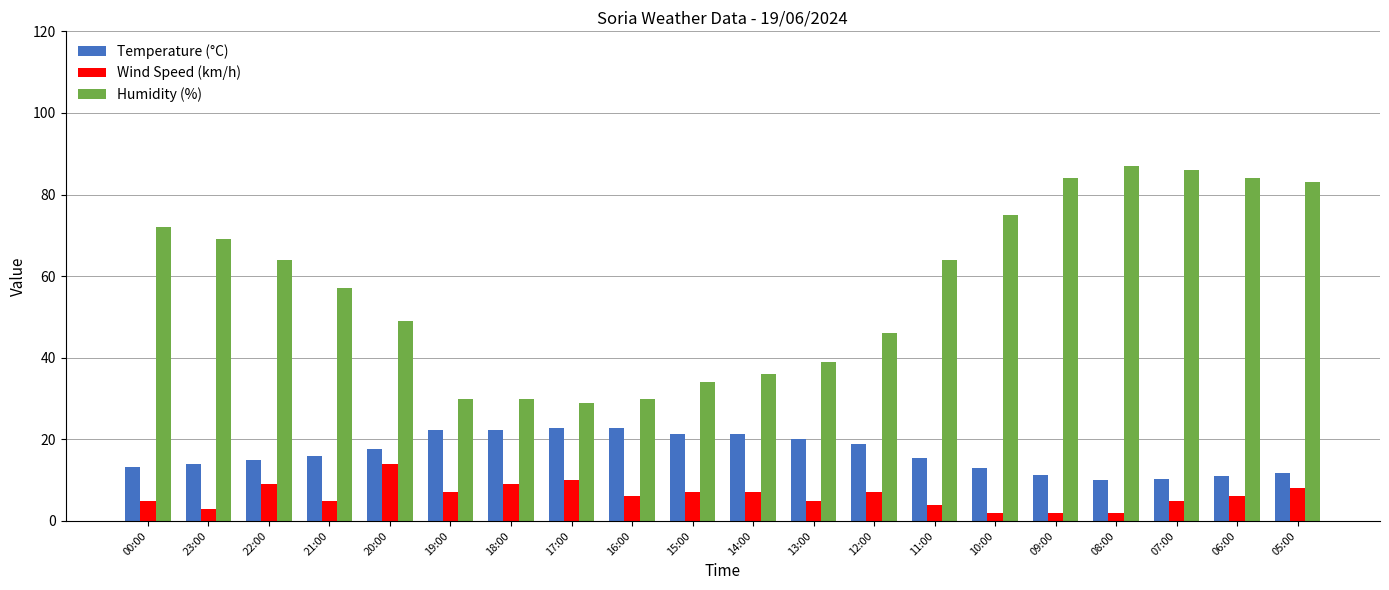

What is the label of the 13th bar from the right?

17:00